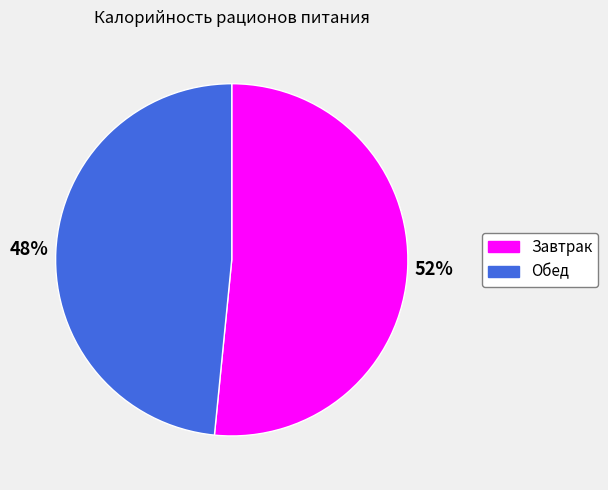

To the nearest percent, what is the combined percentage of Завтрак and Обед?

100%